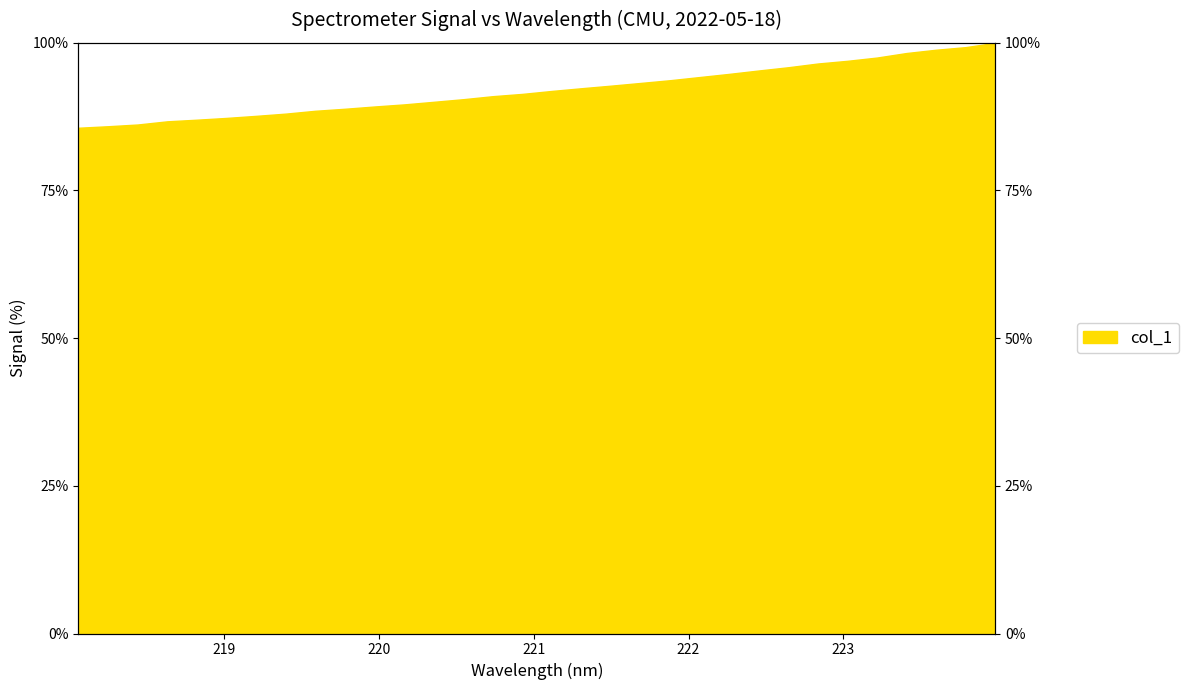

Is it true that the value at 222.8355 is 60.6?

False